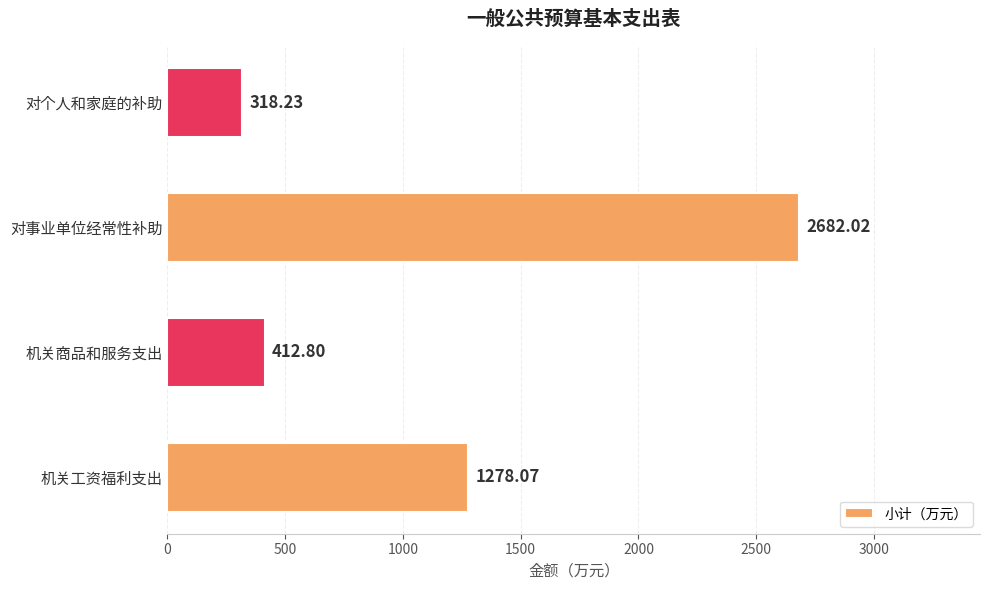

Where is the data nearest to the value 1500?

机关工资福利支出